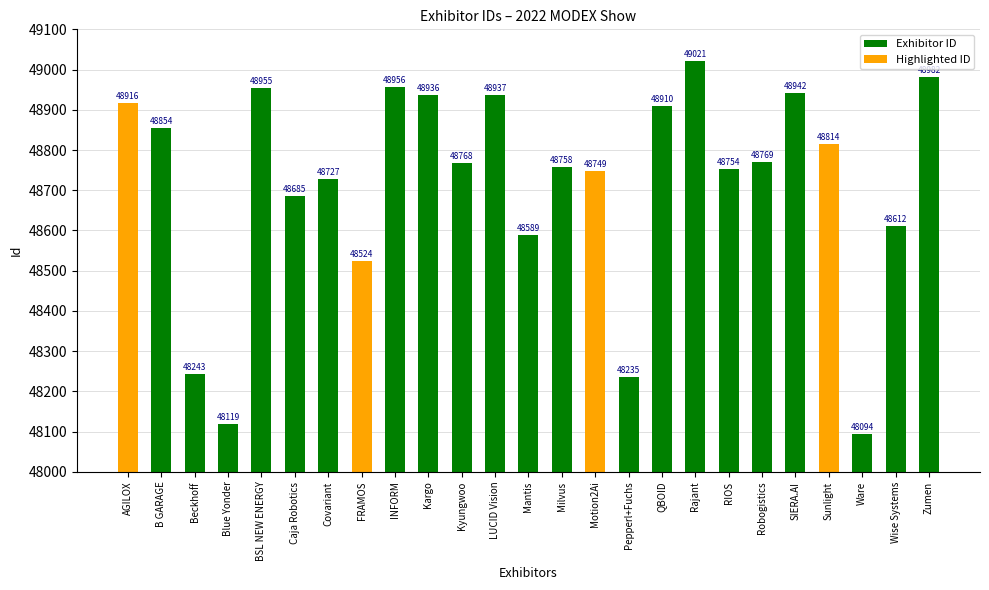

Between Ware and INFORM, which is larger?

INFORM